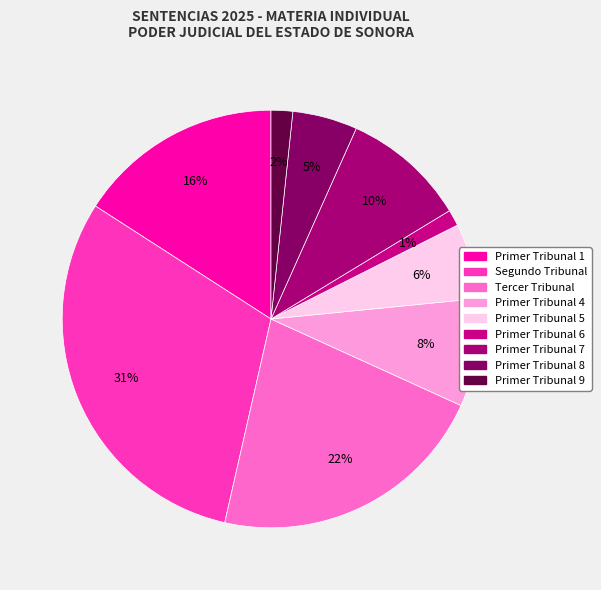

How many slices are in this pie chart?

9